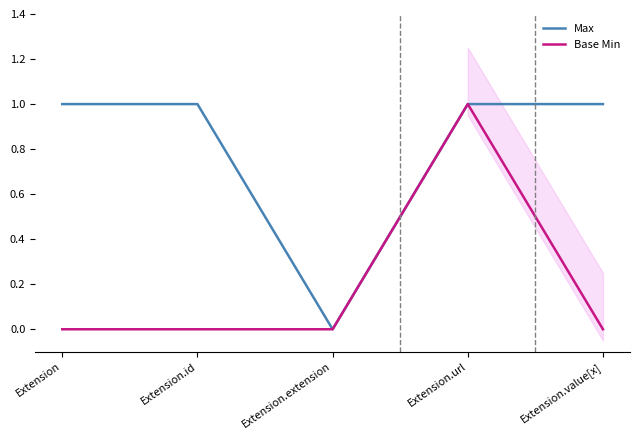

At which category is the sum across all series the highest?

Extension.url